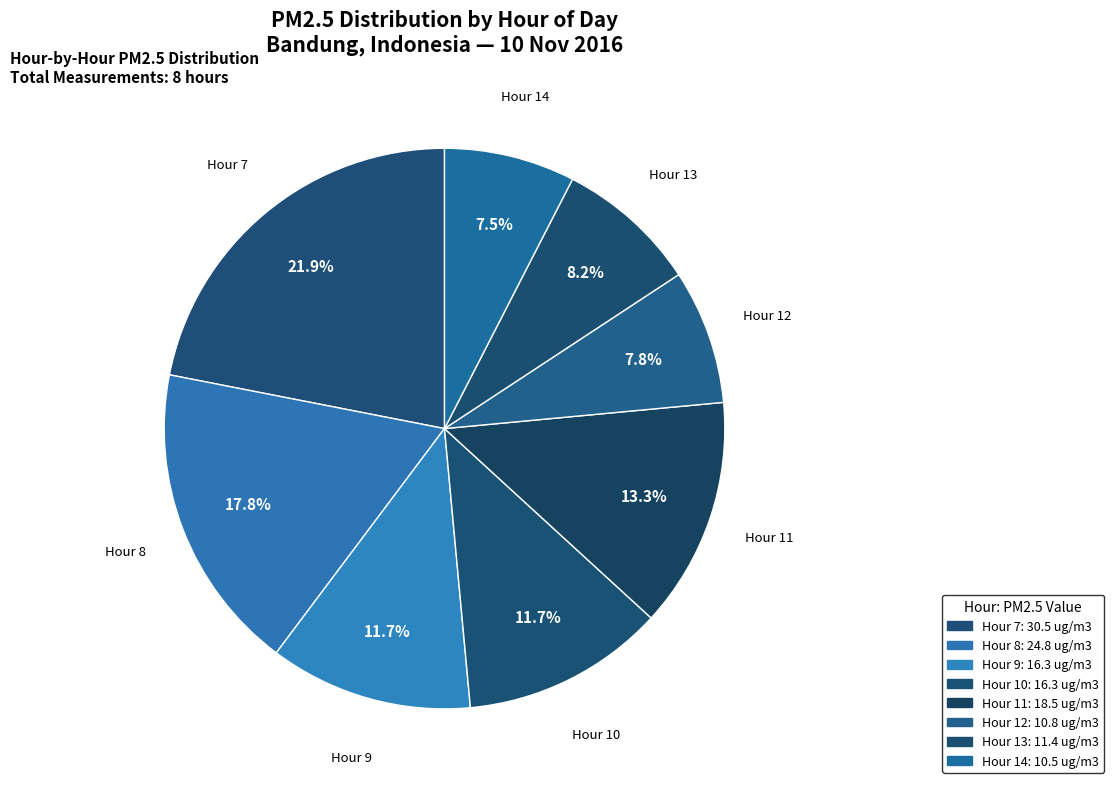

To the nearest percent, what is the average slice percentage?

12%